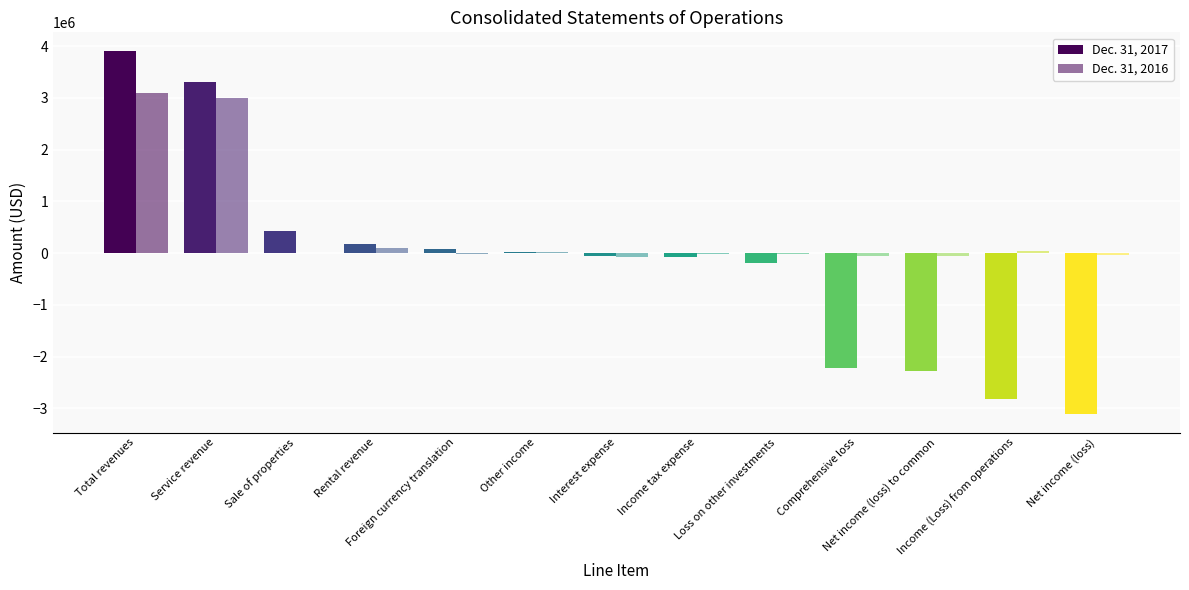

What is the average value of the Dec. 31, 2017 series?

-217458